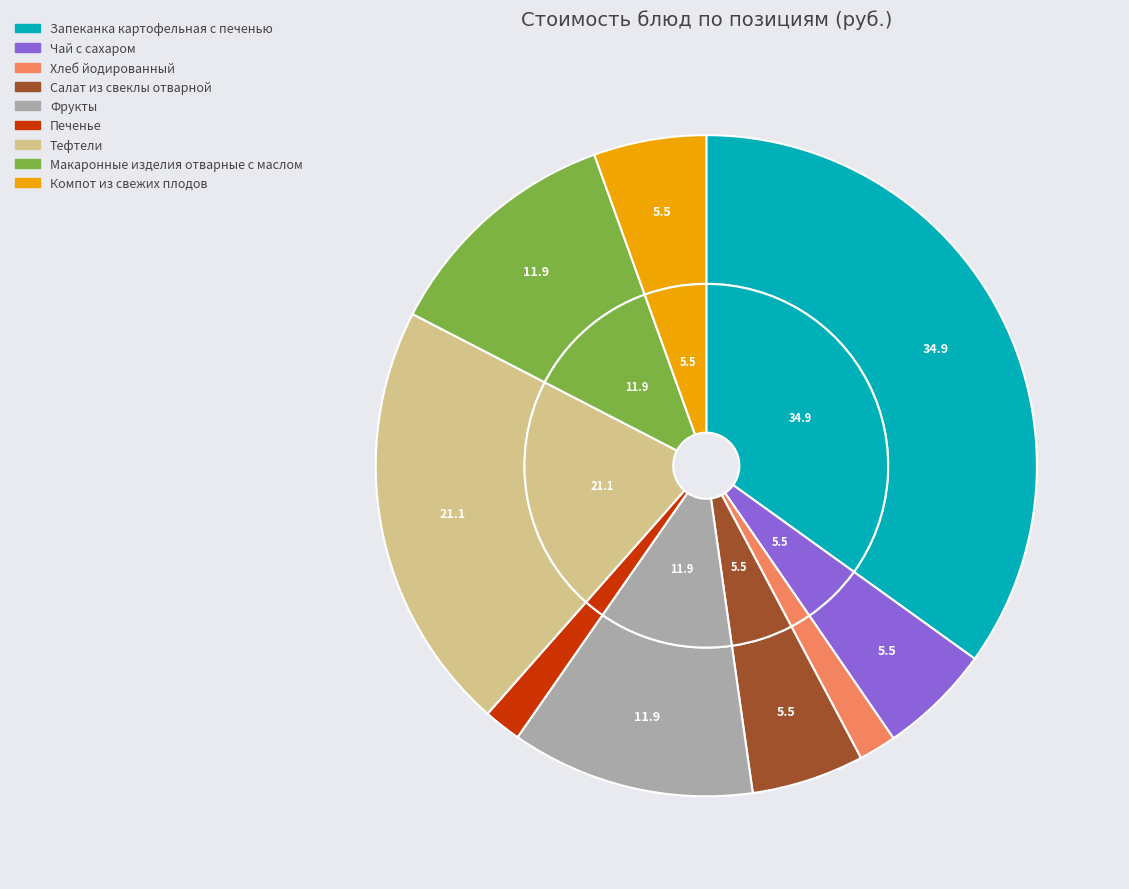

Count the number of slices in the pie.

9